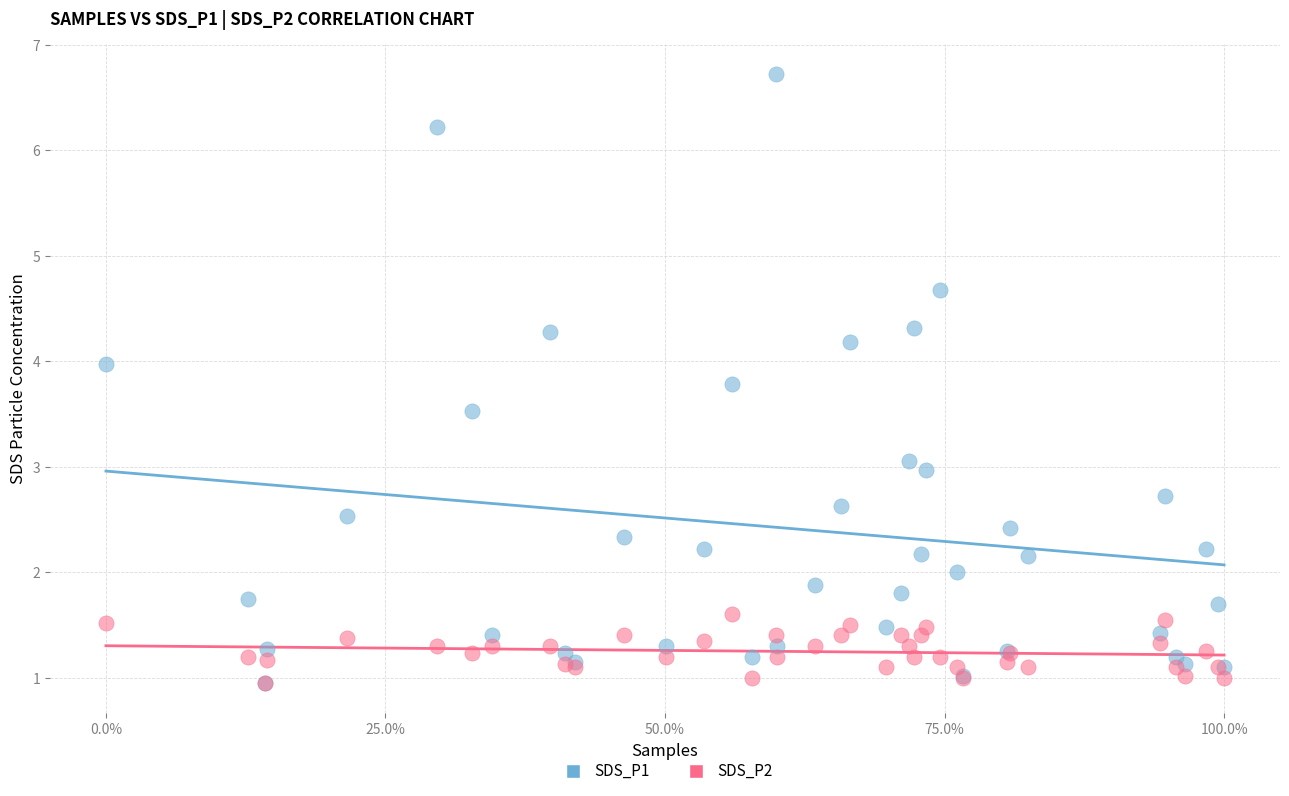

Which series contains the highest Y value?

SDS_P1